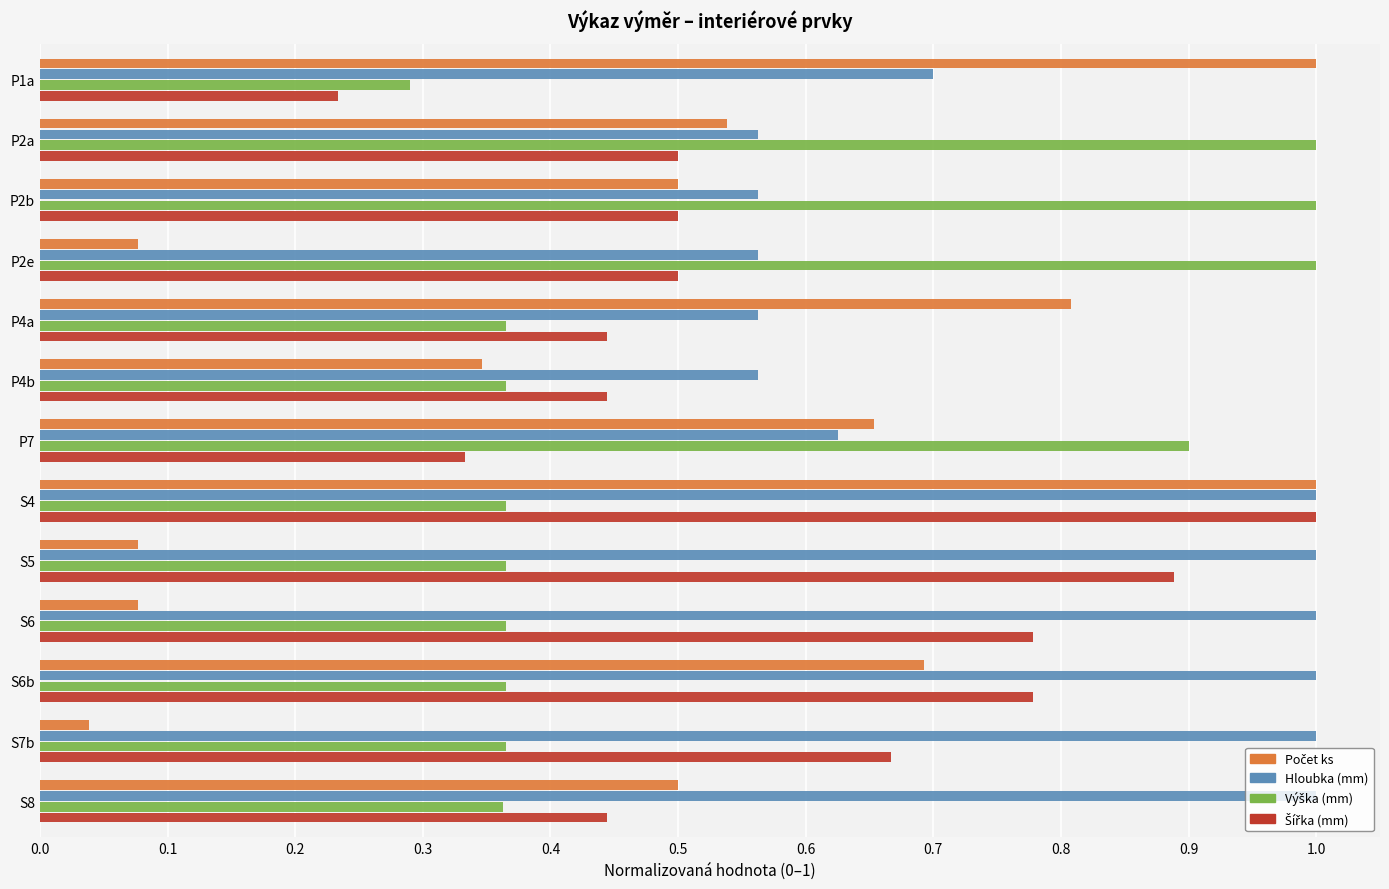

How many distinct data groups are displayed?

4